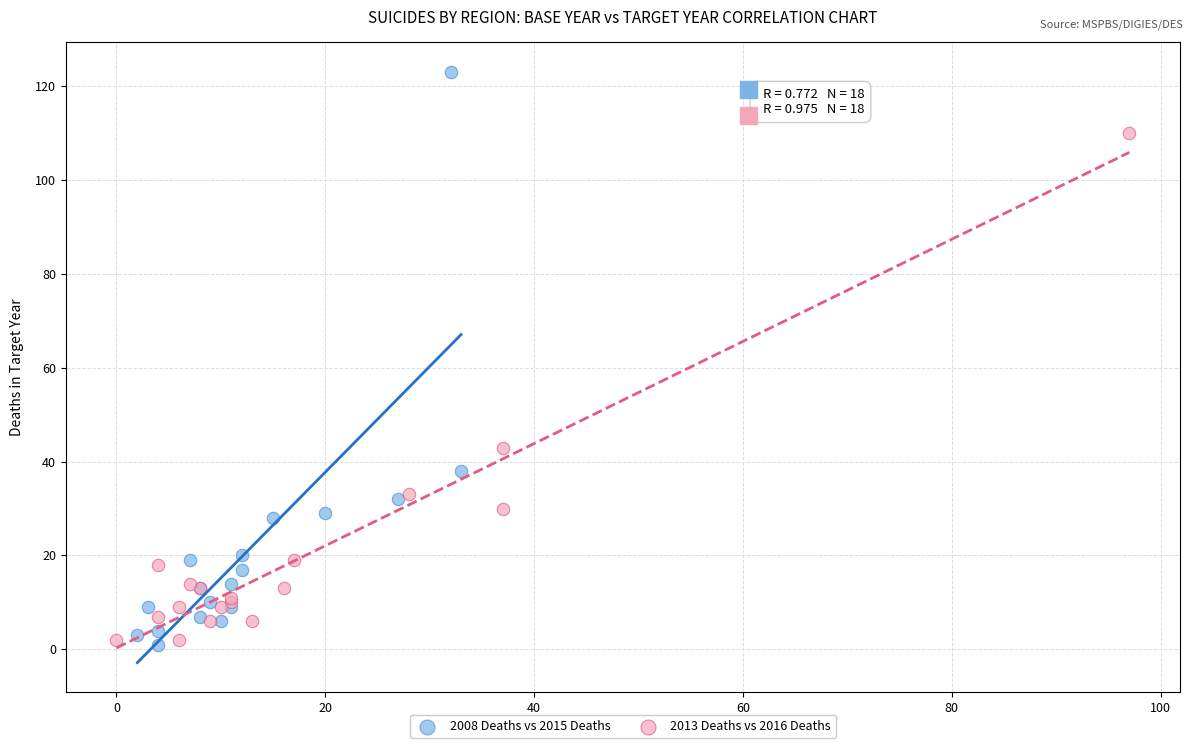

Which series has the widest spread of Y values?

2008 Deaths vs 2015 Deaths